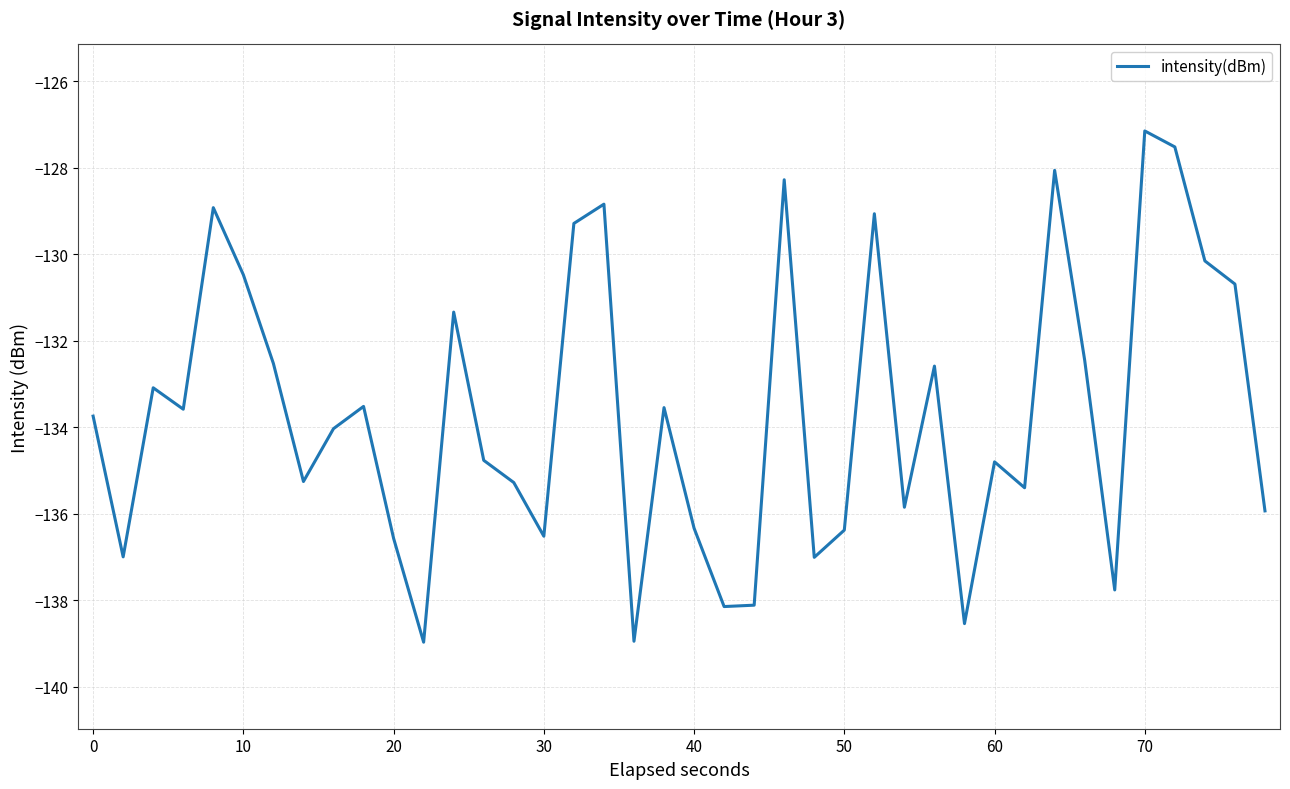

What is the difference between the maximum and minimum values?

11.8